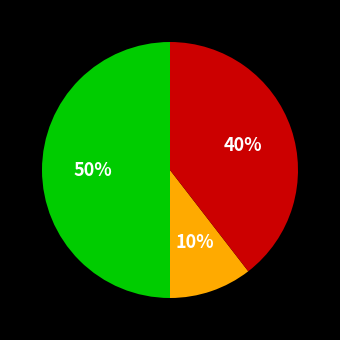

How many slices are in this pie chart?

3